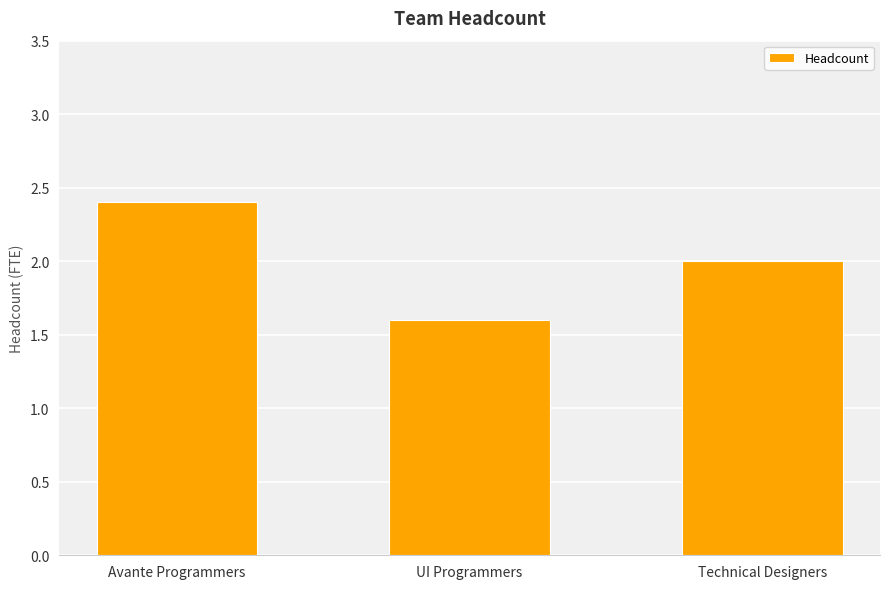

What is the smallest value displayed?

1.6